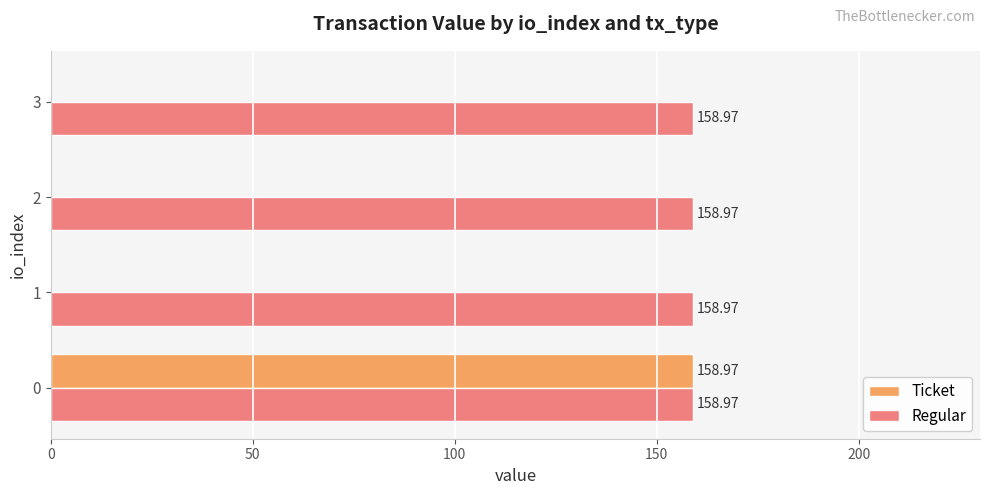

Which series has the largest total across all categories?

Regular